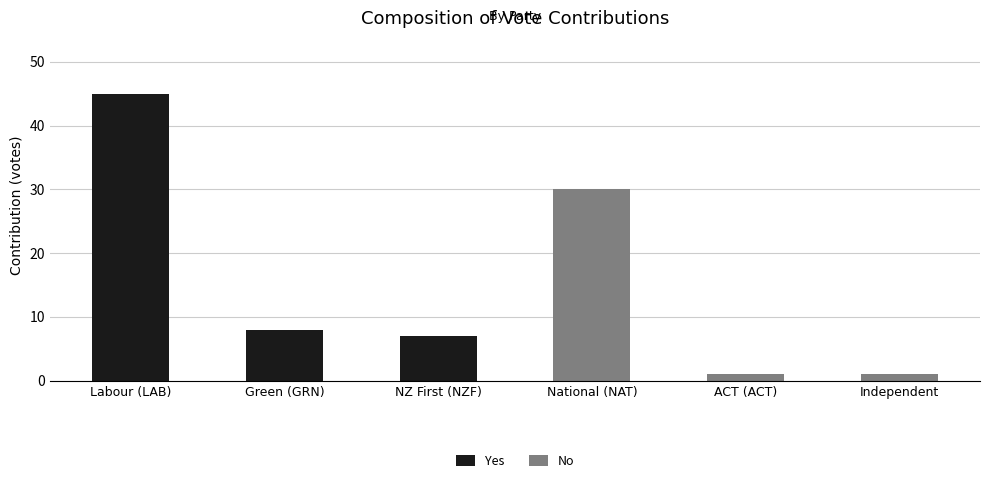

Count the number of data series in this chart.

2